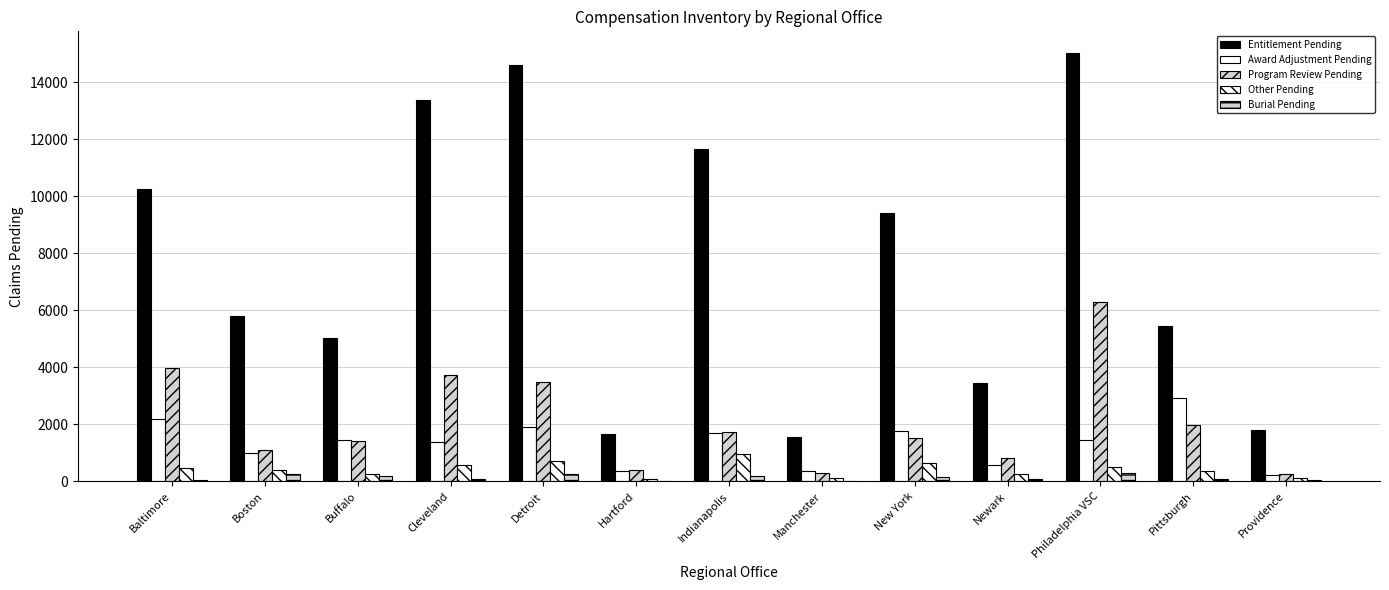

What is the total value across all series at Providence?

2488